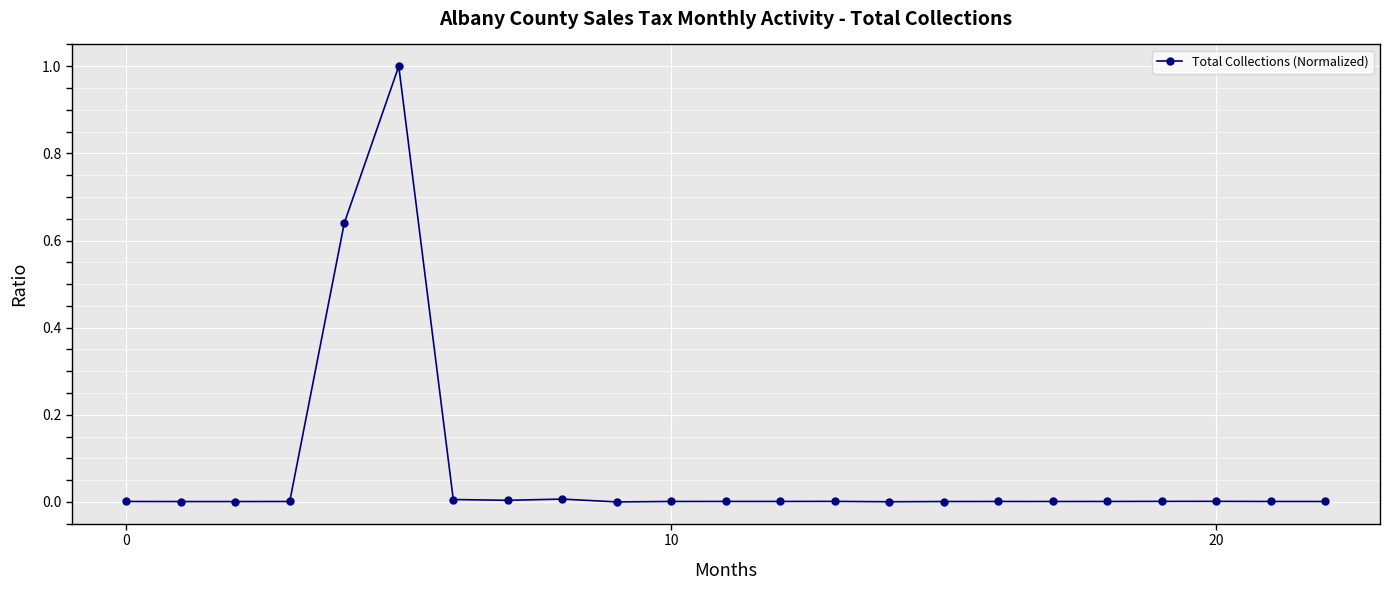

Does the chart display data point markers on the line(s)?

Yes